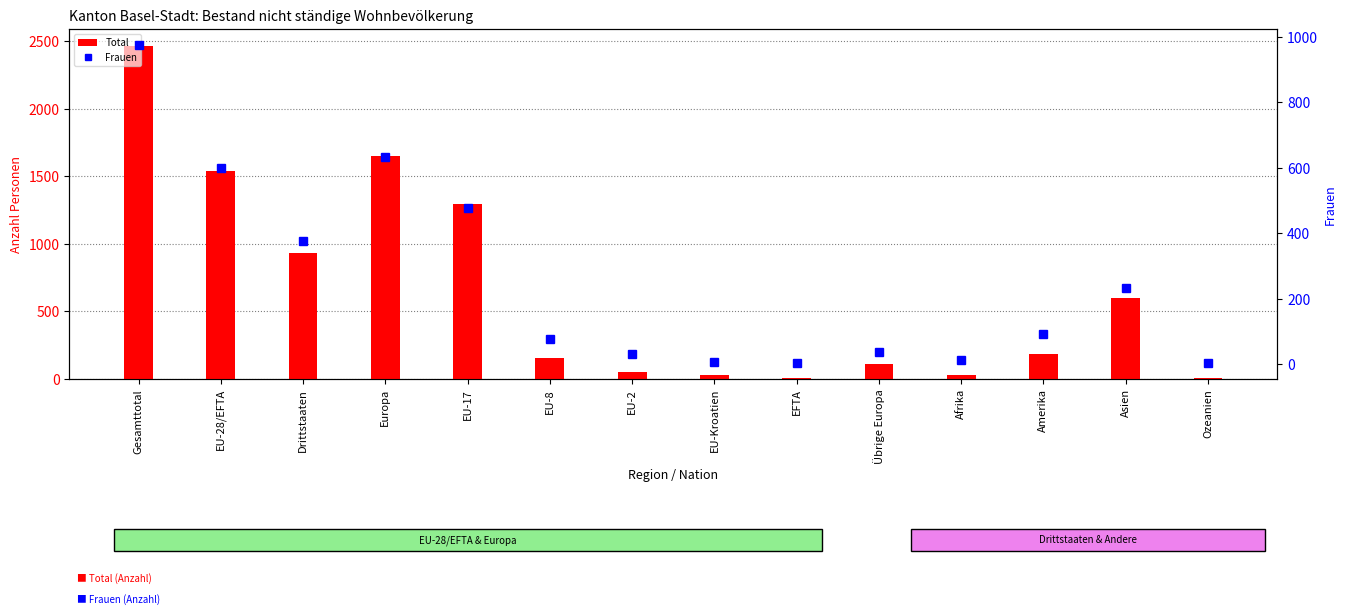

Where does the Total series first go above 182?

Gesamttotal